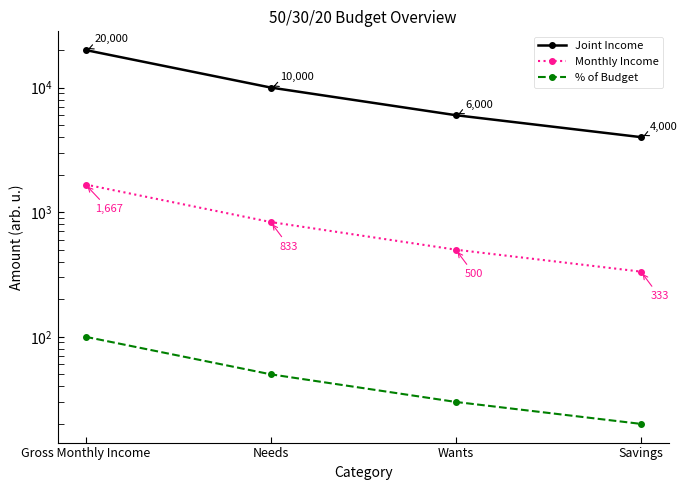

True or false: % of Budget and Joint Income intersect in this chart.

False